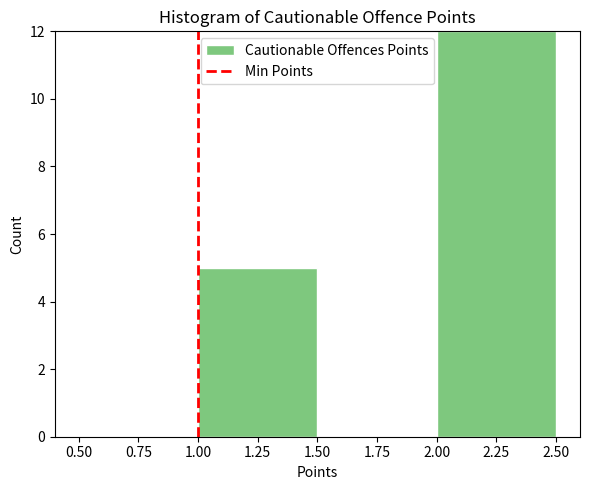

What is the height of the bar covering 2.00 to 2.50 on the x-axis? The values are not printed on the chart, so give them approximately, as read against the axis.

12